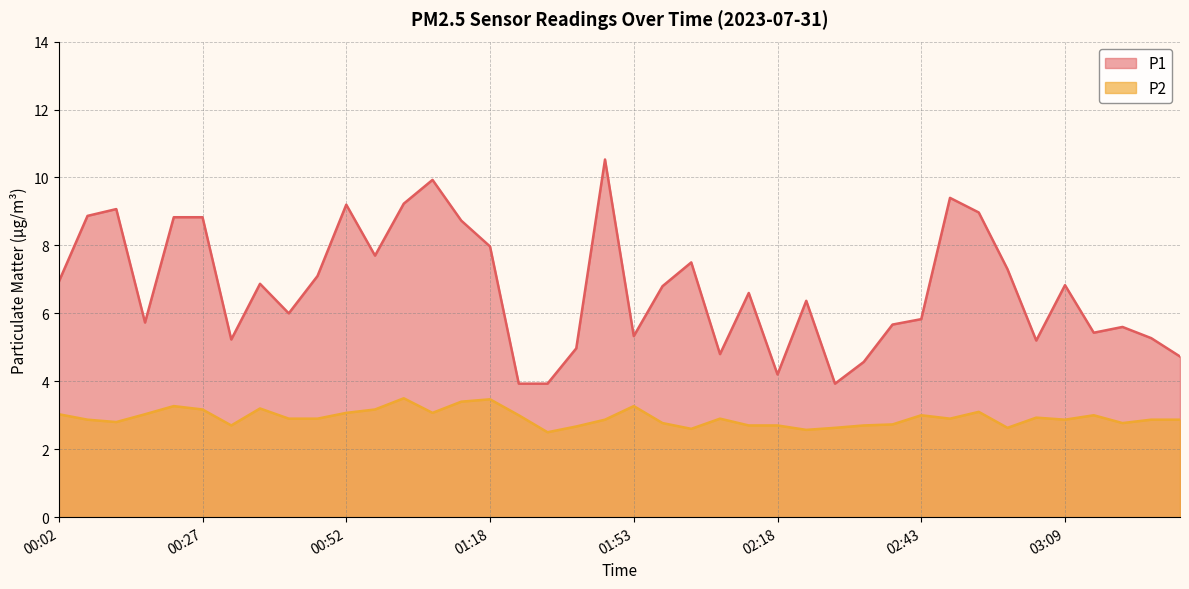

What is the average value of the P2 series?

2.9